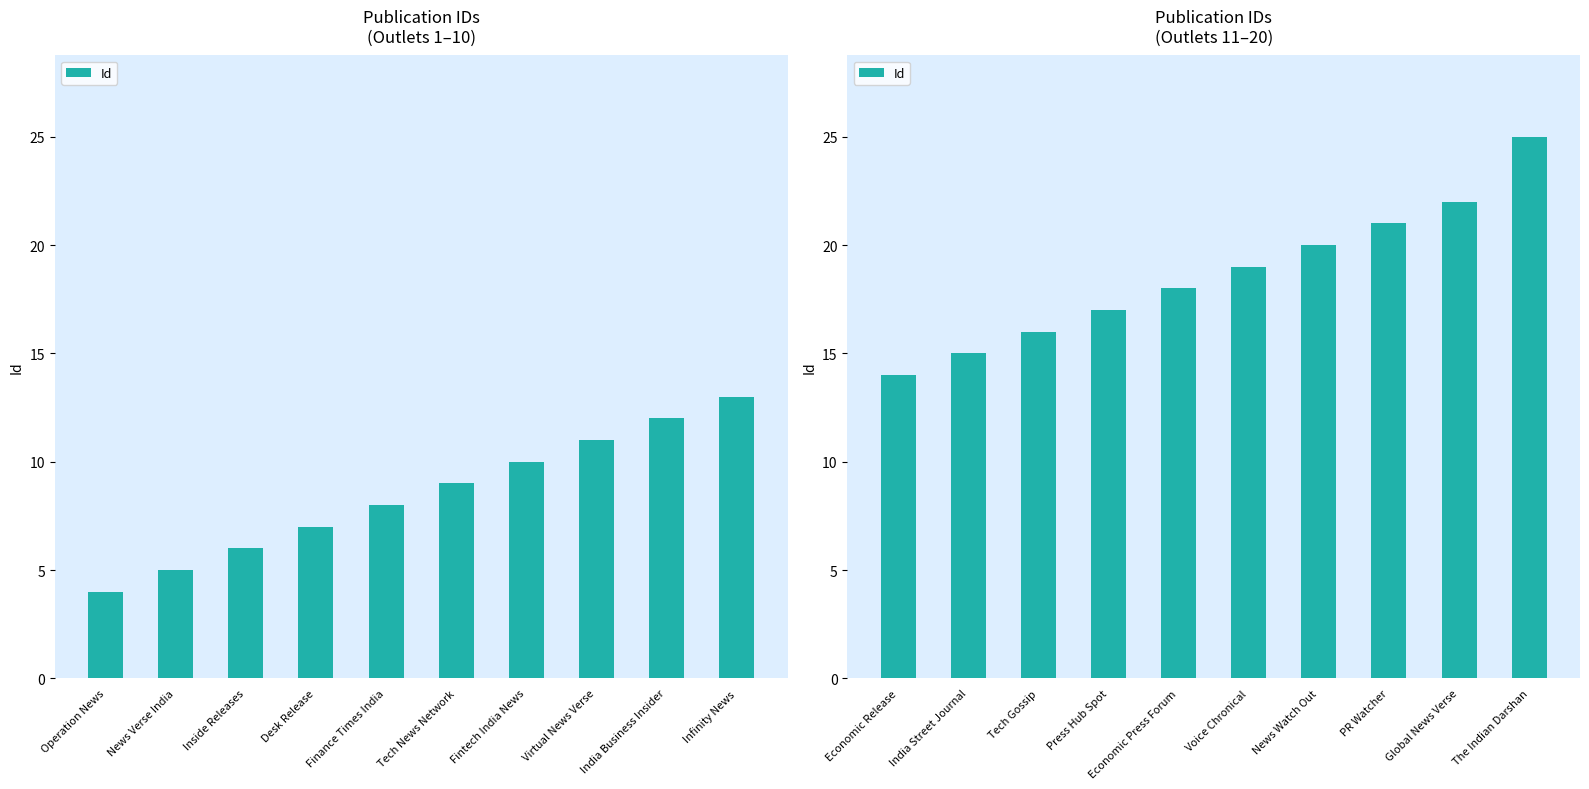

What is the label of the 10th bar from the right?

Economic Release